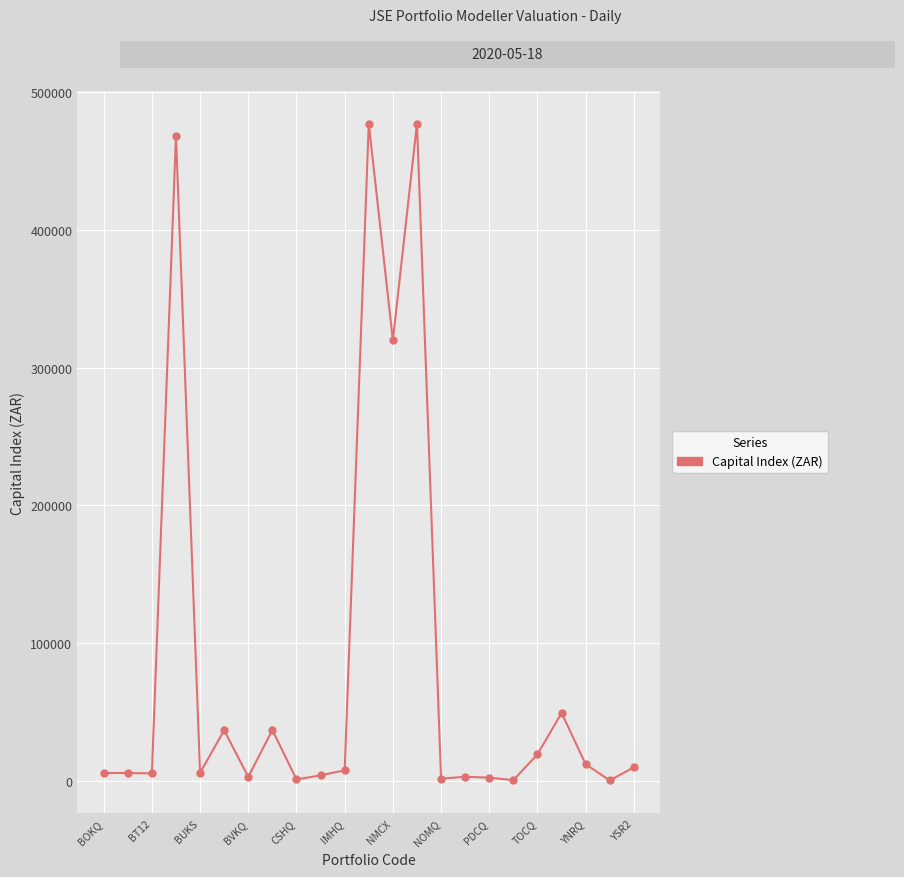

How many data points are less than 5683?

11